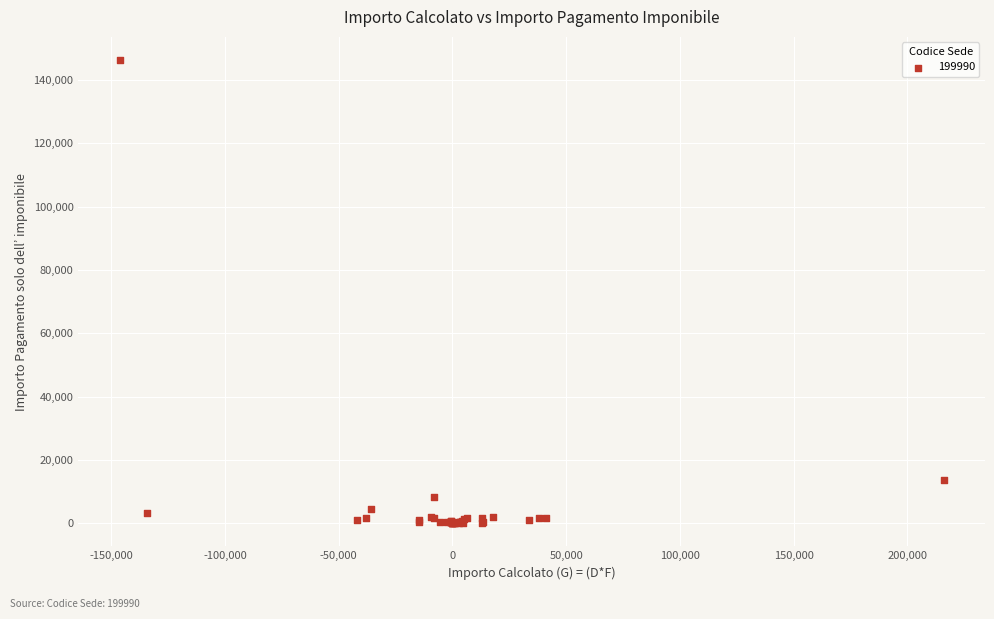

What Y value in the scatter plot is closest to 73178?

13500